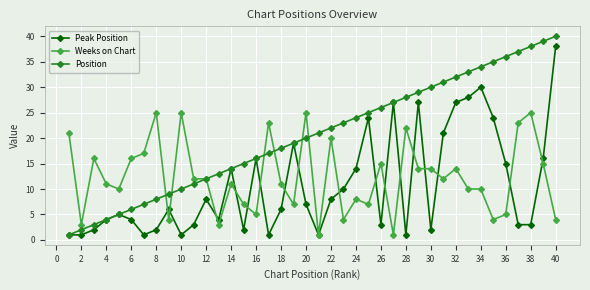

What is the value of the Weeks on Chart point at the 2nd from the left?

3